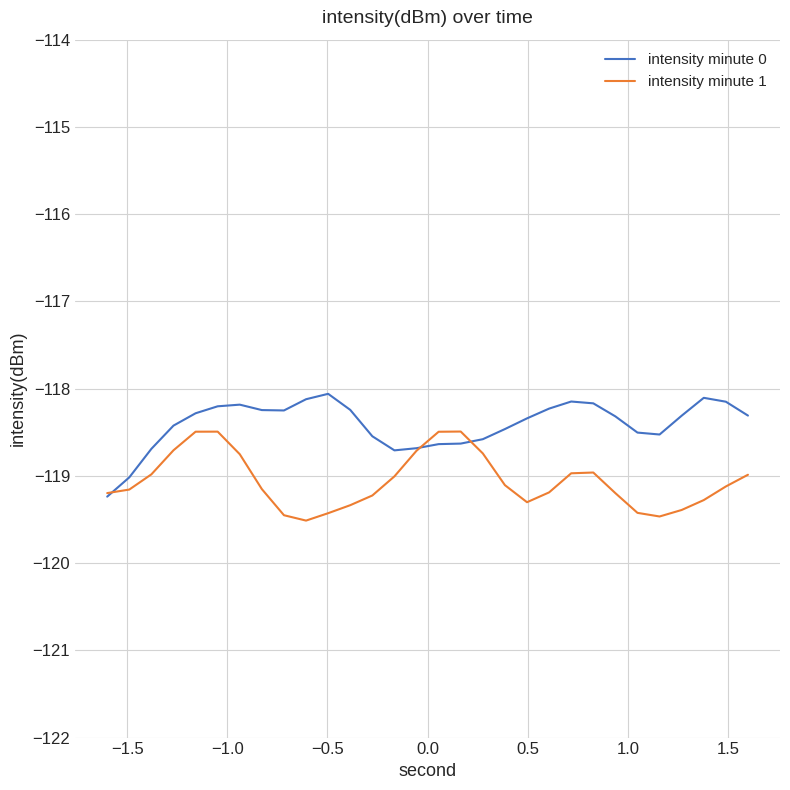

Rank the series by their average value, from highest to lowest.

intensity minute 0, intensity minute 1